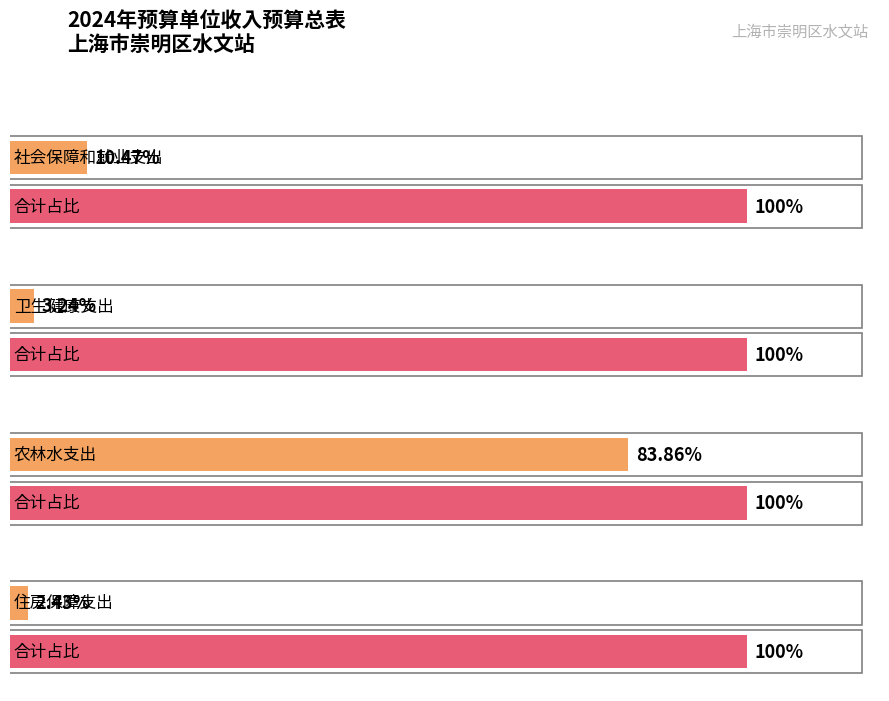

Which category has the highest value across all series?

农林水支出